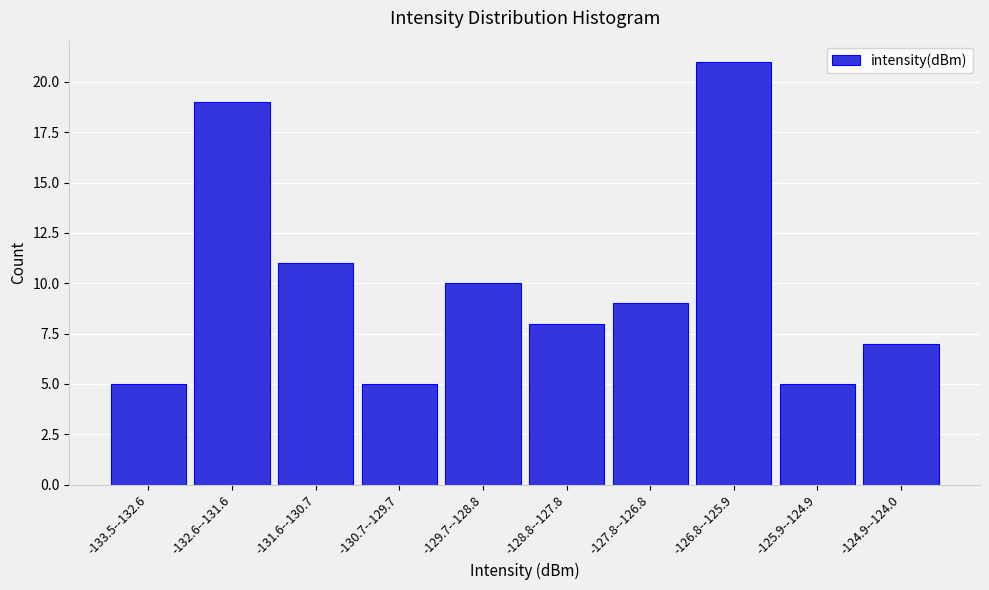

Reading right to left, what are all the values shown in this chart?

-124.9--124.0=7	-125.9--124.9=5	-126.8--125.9=21	-127.8--126.8=9	-128.8--127.8=8	-129.7--128.8=10	-130.7--129.7=5	-131.6--130.7=11	-132.6--131.6=19	-133.5--132.6=5